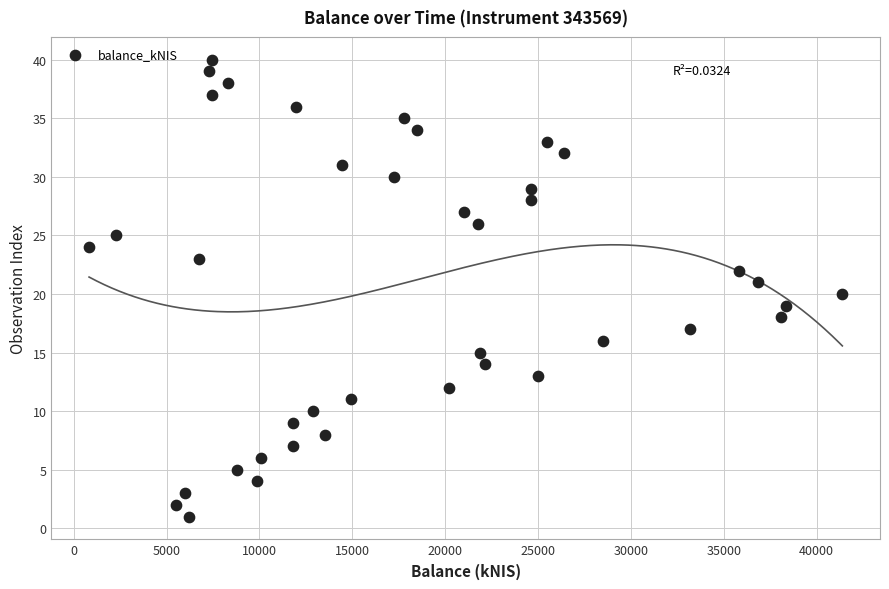

What is the range of Y values (max minus min)?

39